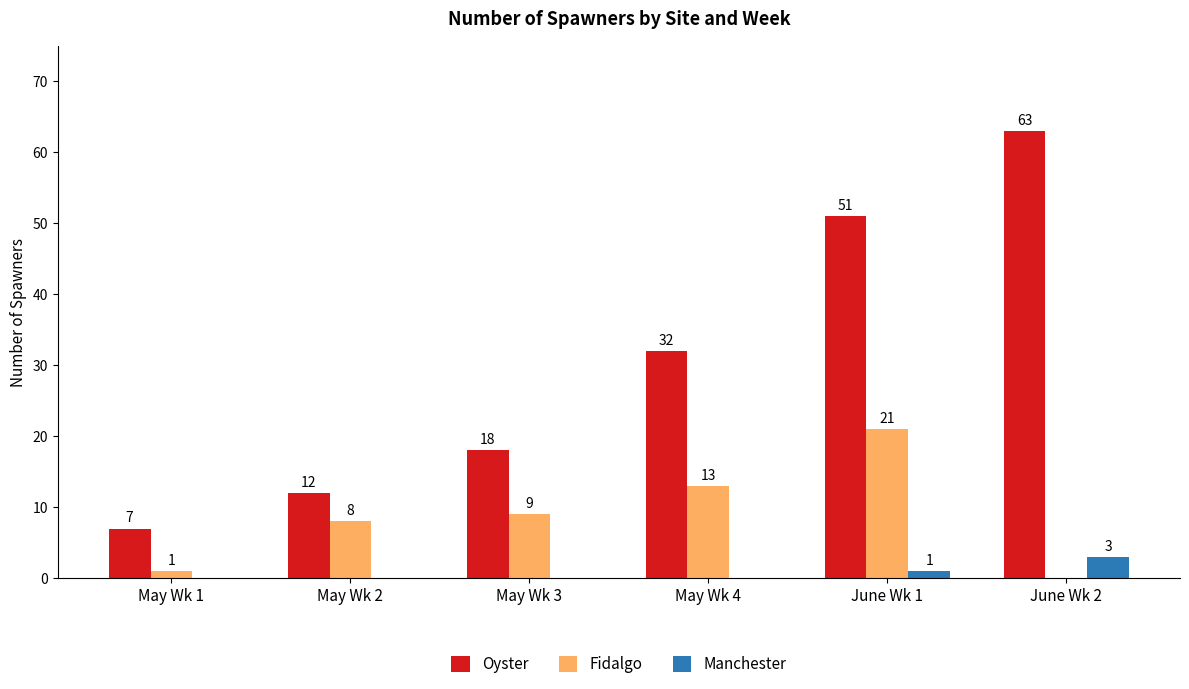

The Oyster series shows 81 at June Wk 1. True or false?

False